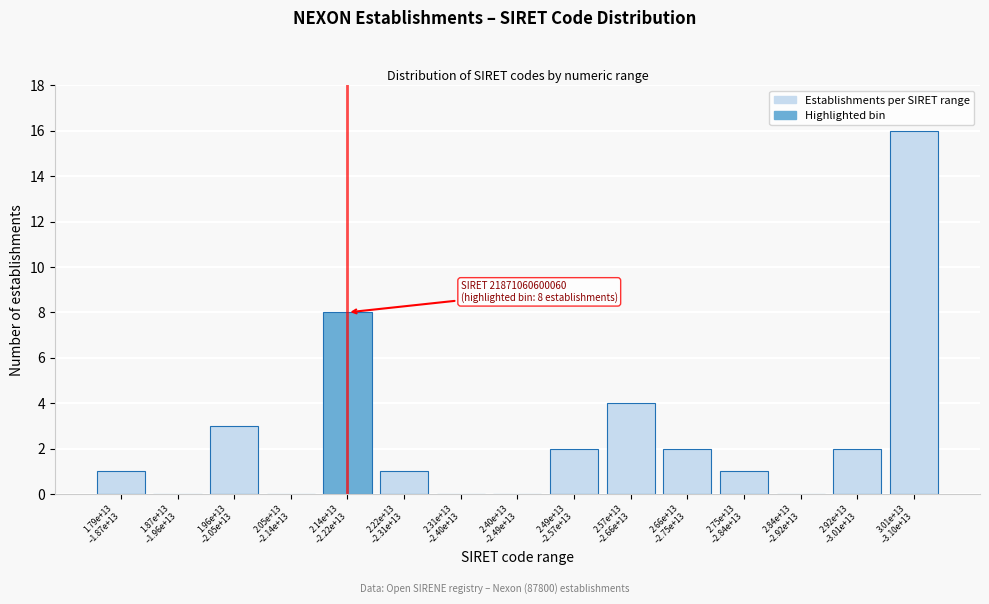

How many distinct data groups are displayed?

1